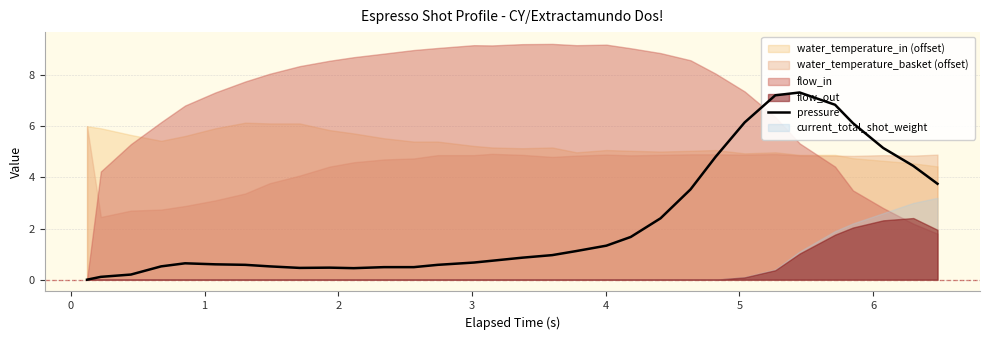

How many lines are shown in the chart?

1